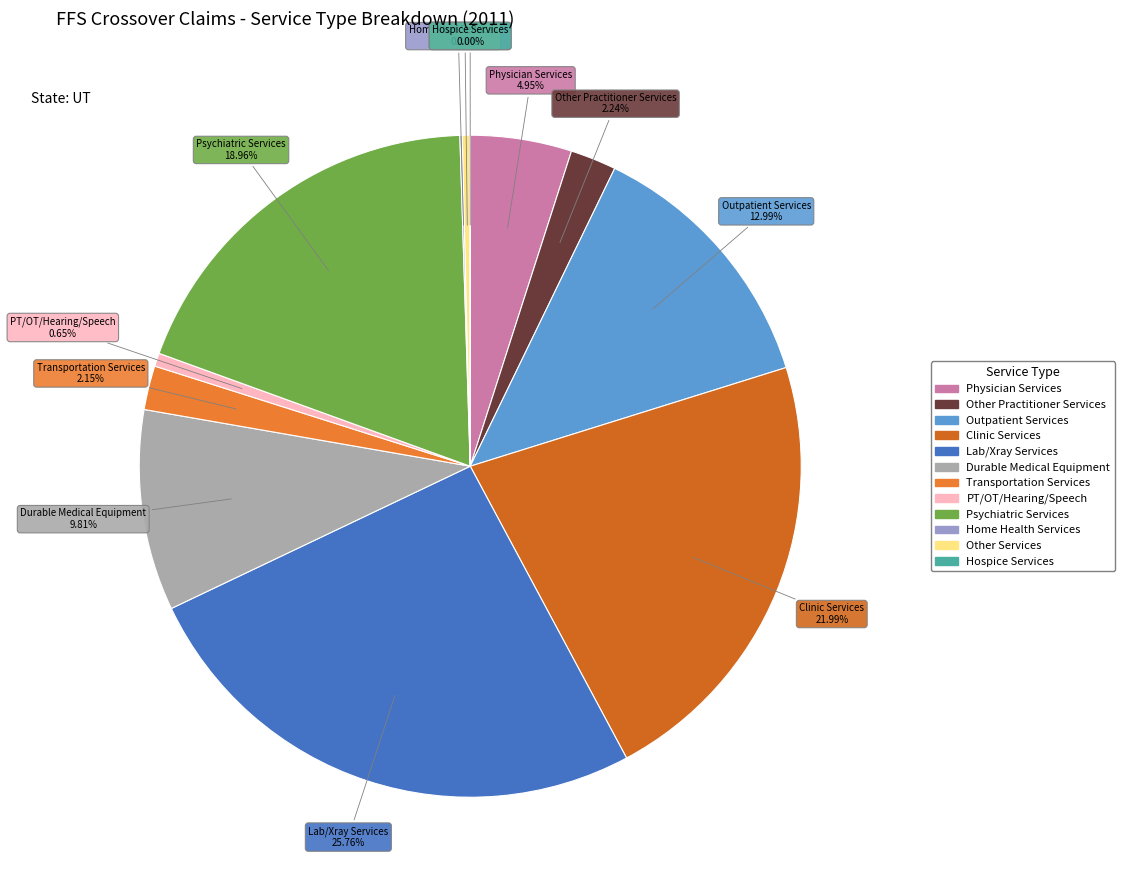

Is there any slice that represents more than half of the pie?

No